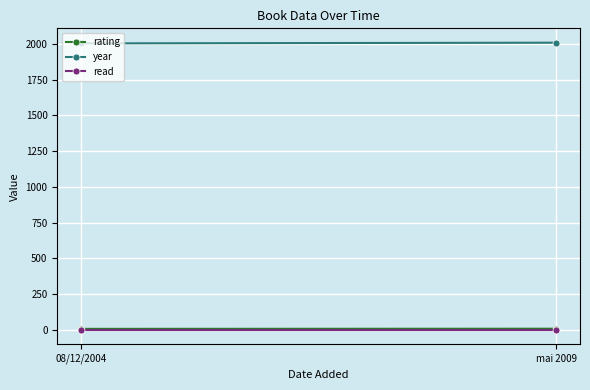

What is the sum of the rating values at 08/12/2004 and mai 2009?

17